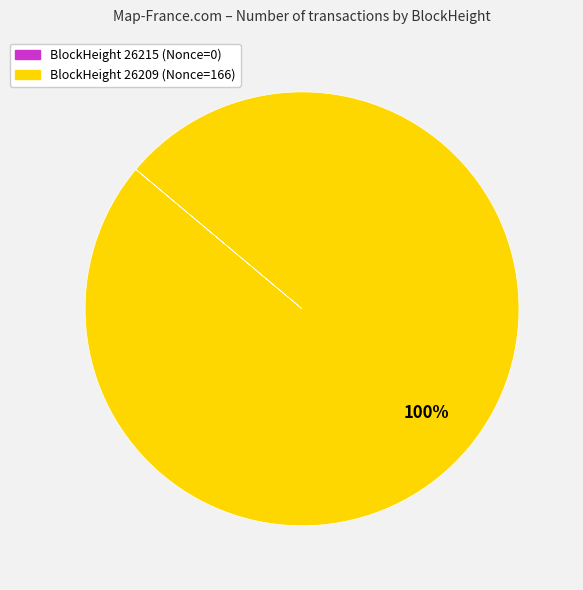

To the nearest percent, what is the difference between the largest and smallest slice percentages?

100%